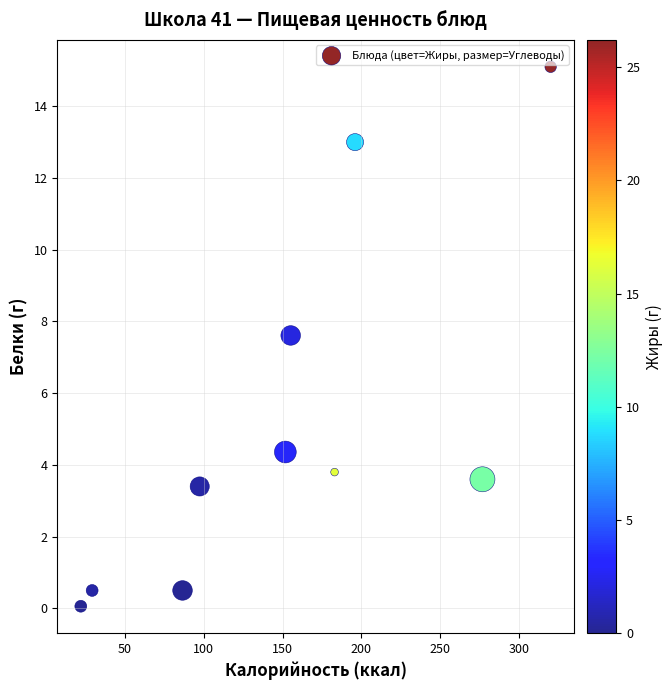

What is the range of Y values (max minus min)?

15.0